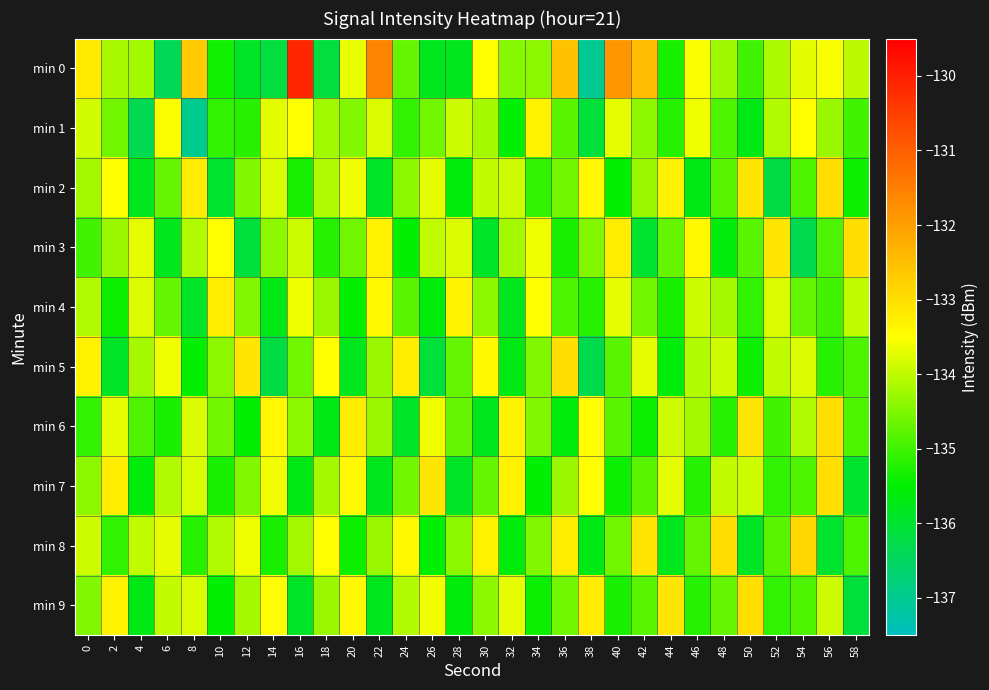

Between 50 and 36, which is larger?

36